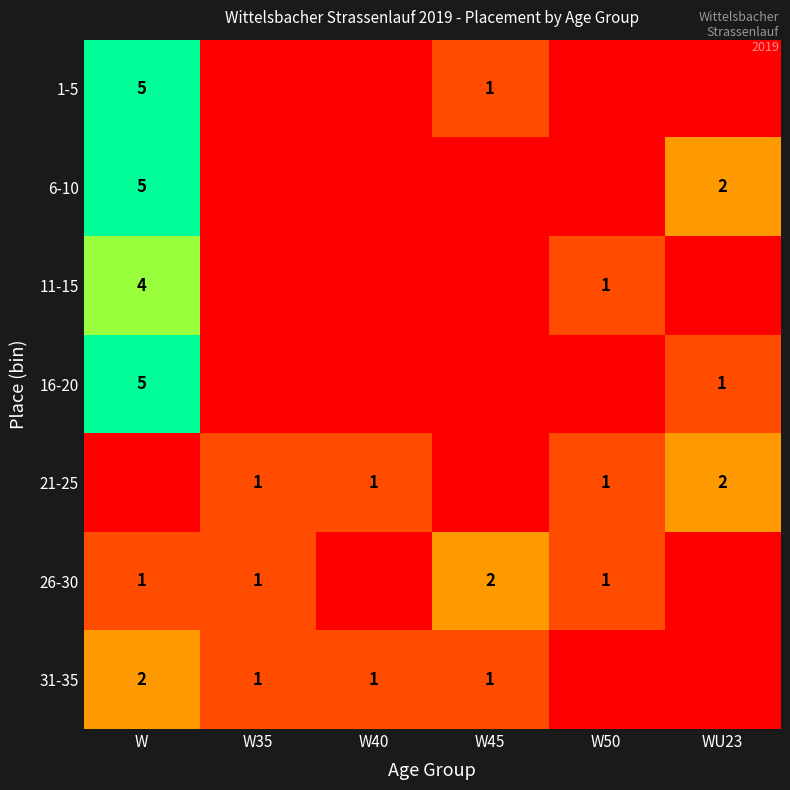

Is it true that 26-30 equals 0 at W50?

False